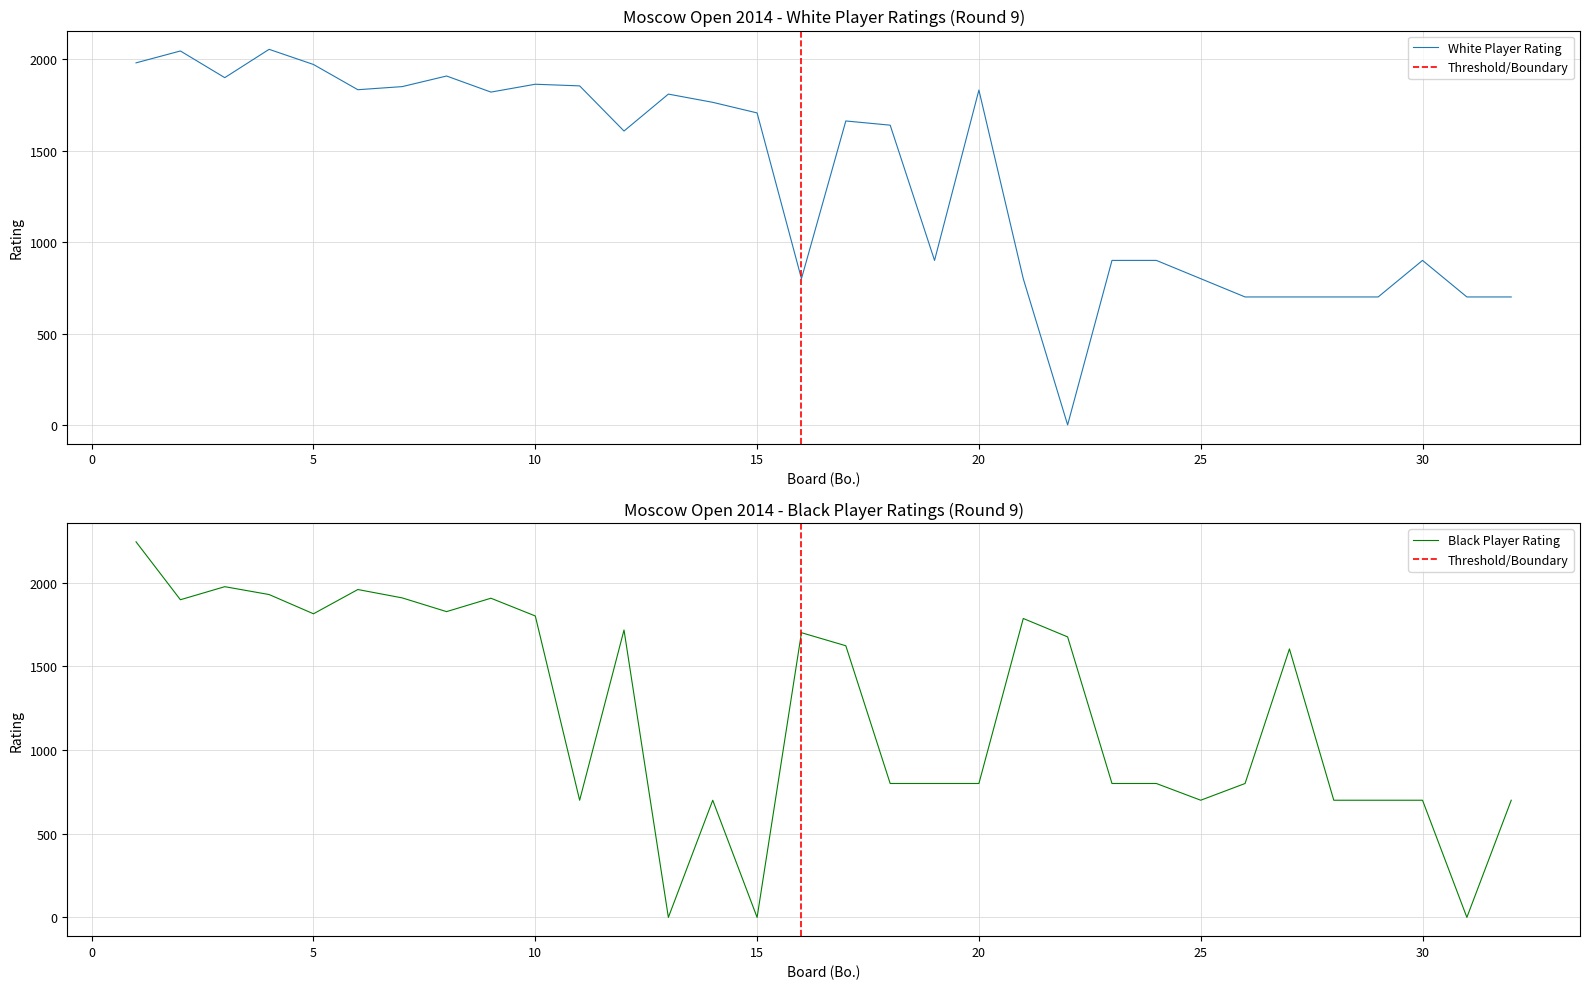

What are all the series names shown in the legend?

White Player Rating, Black Player Rating